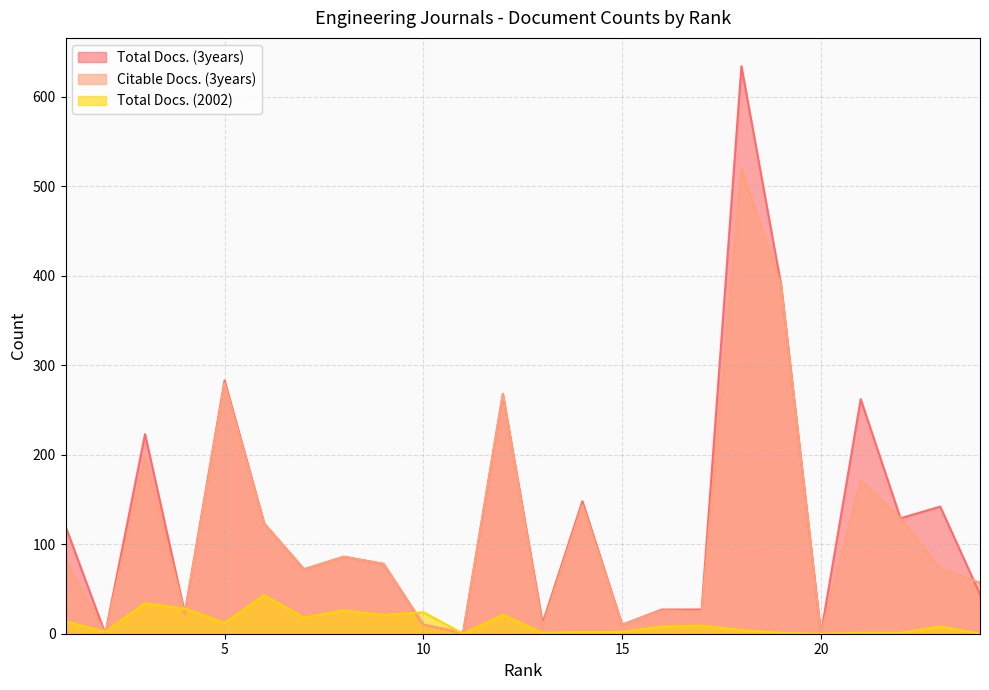

What is the maximum value shown in the chart?

634